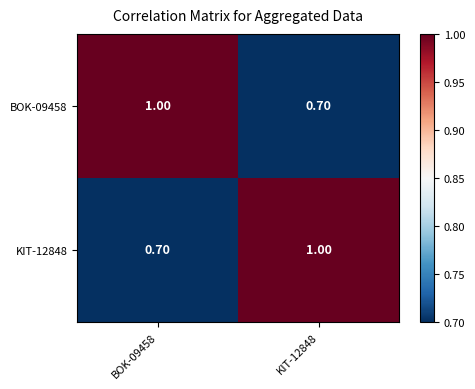

What is the spread (max minus min) of values at BOK-09458?

0.3